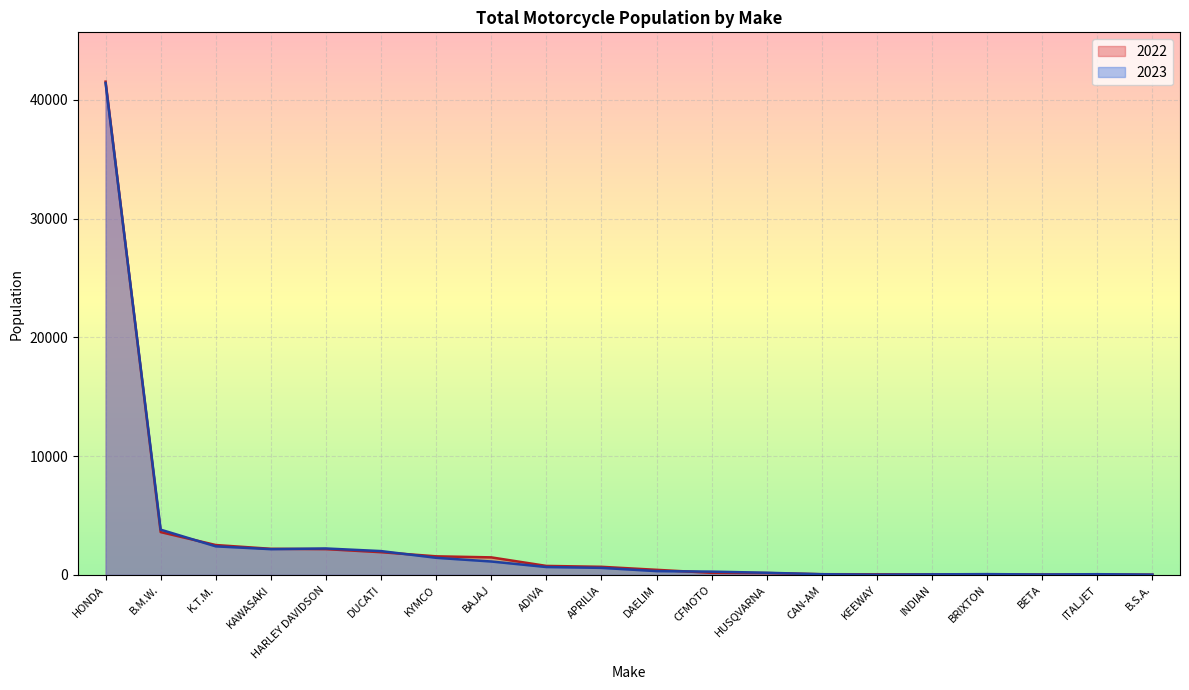

At how many categories does at least one series exceed 30545?

1